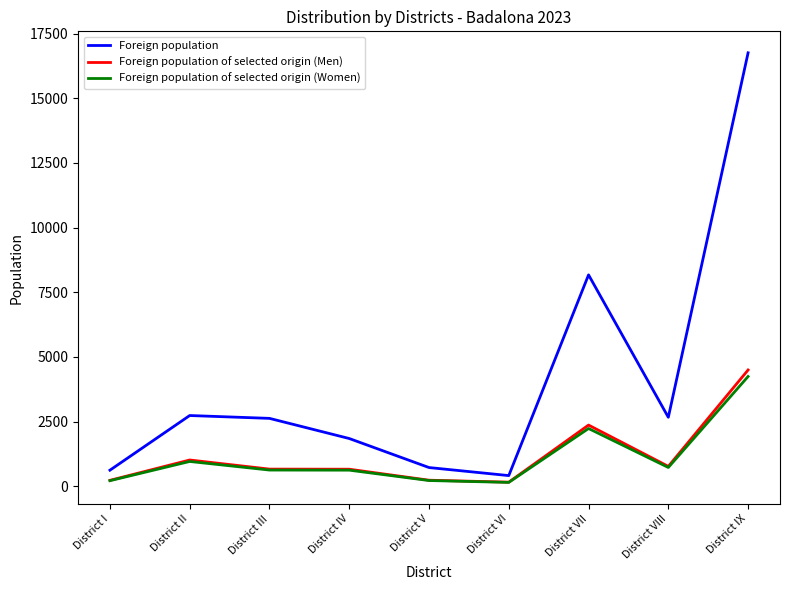

Which series has the largest range (max minus min)?

Foreign population